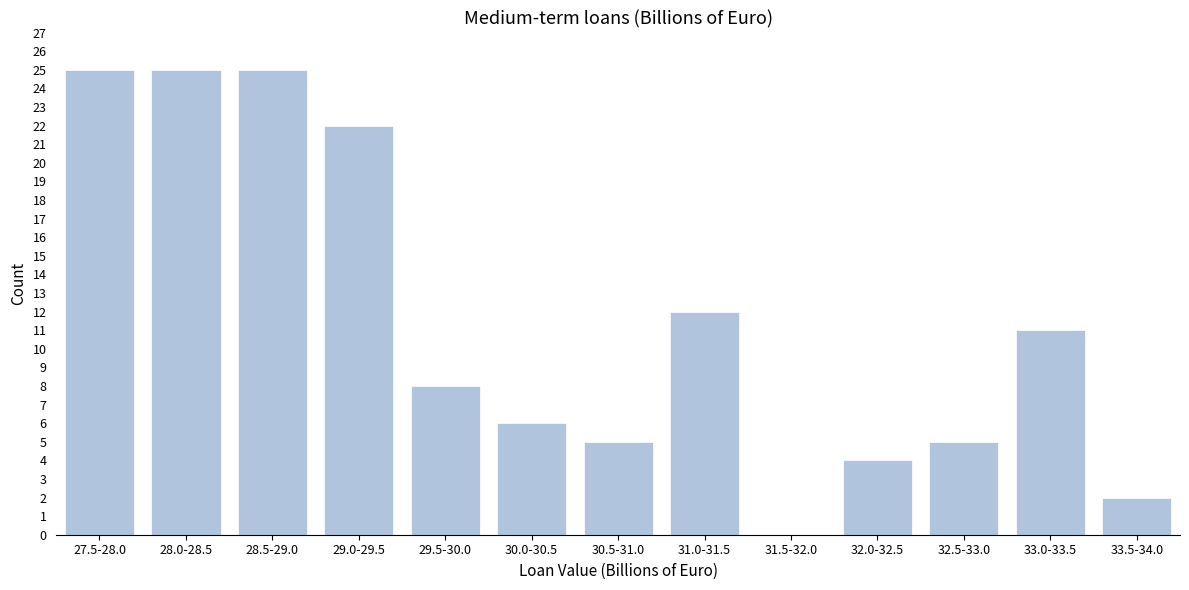

Reading left to right, list all the values displayed in this chart.

27.5-28.0=25	28.0-28.5=25	28.5-29.0=25	29.0-29.5=22	29.5-30.0=8	30.0-30.5=6	30.5-31.0=5	31.0-31.5=12	31.5-32.0=0	32.0-32.5=4	32.5-33.0=5	33.0-33.5=11	33.5-34.0=2